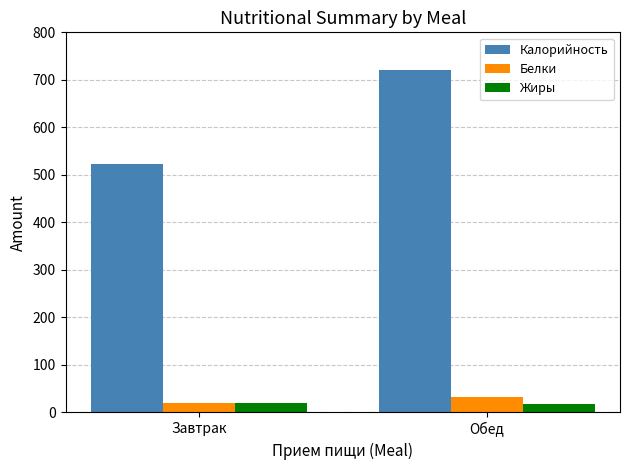

What is the value of the Калорийность bar at the 1st from the left?

523.8